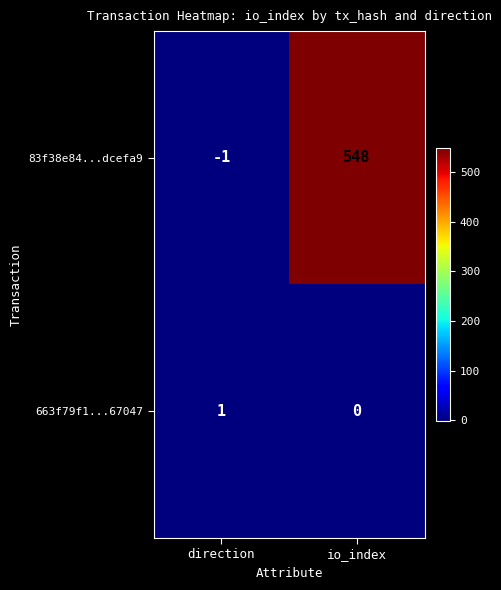

List the series in order of their peak value, lowest first.

663f79f1...67047, 83f38e84...dcefa9